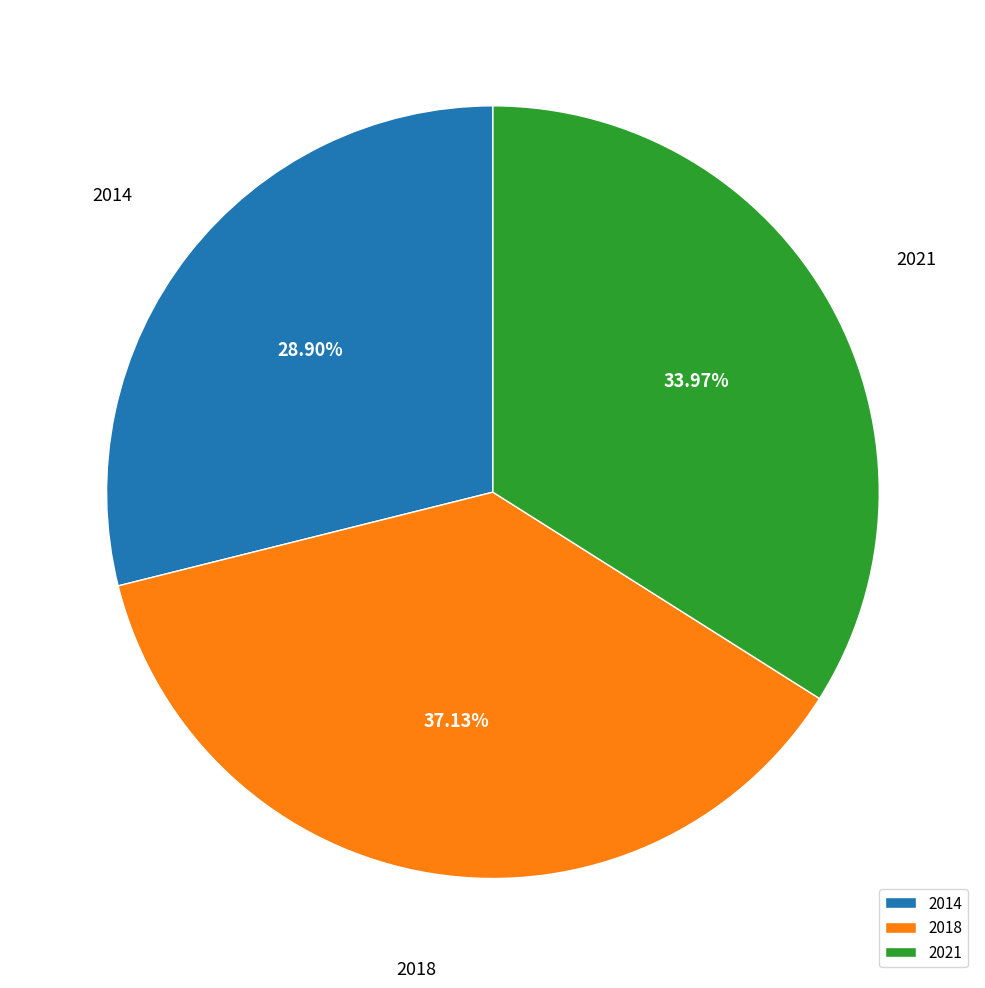

To the nearest percent, what portion does 2021 represent?

34%